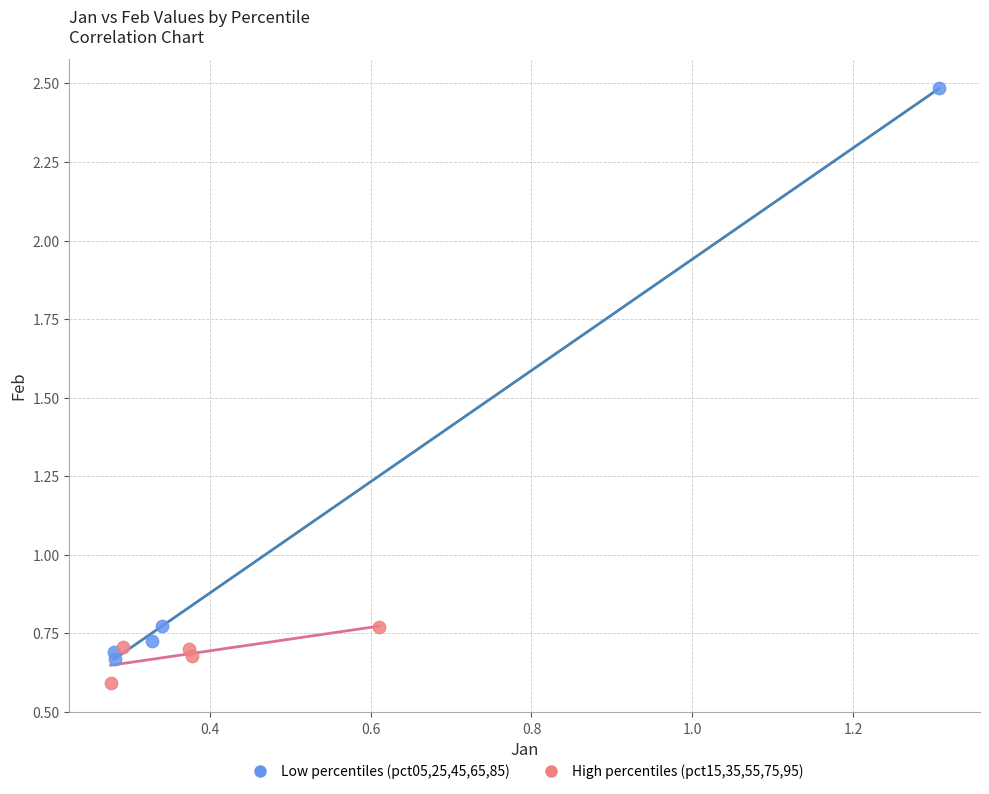

Which series reaches the maximum Y coordinate?

Low percentiles (pct05,25,45,65,85)